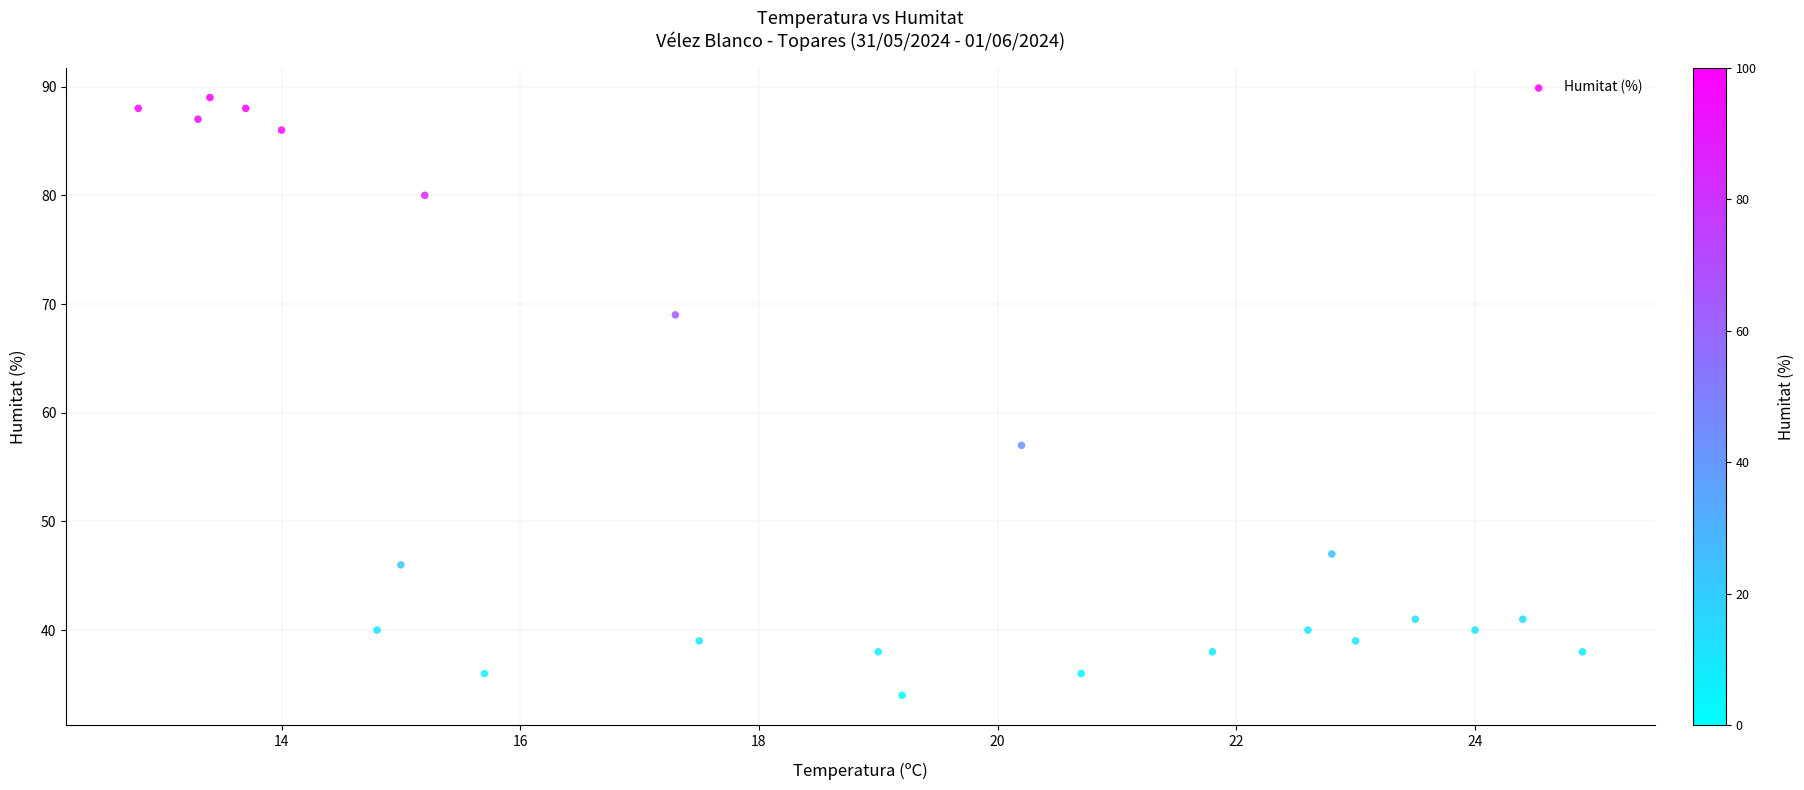

What Y value in the scatter plot is closest to 61?

57